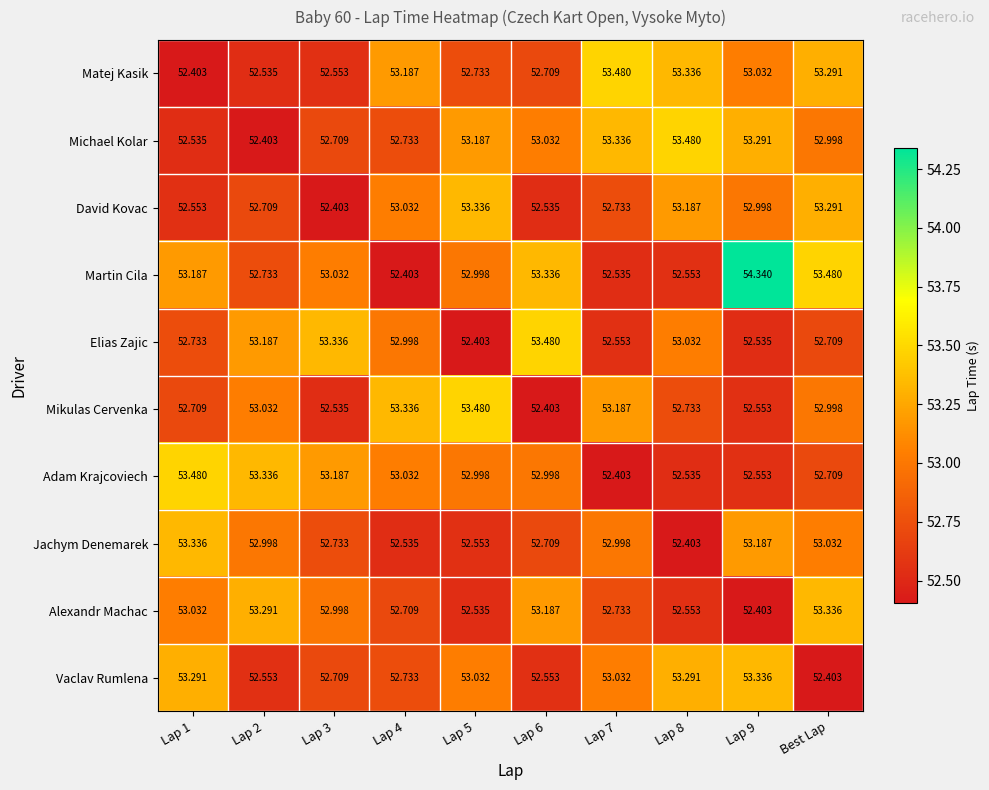

Which series has the largest total across all categories?

Martin Cila